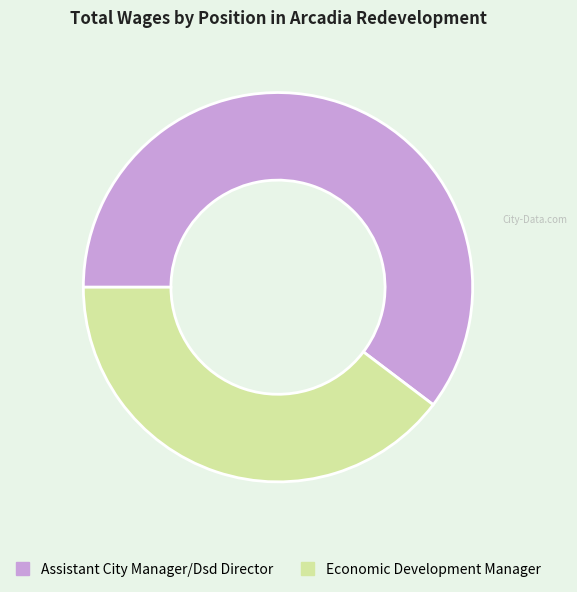

Between Assistant City Manager/Dsd Director and Economic Development Manager, which is larger?

Assistant City Manager/Dsd Director